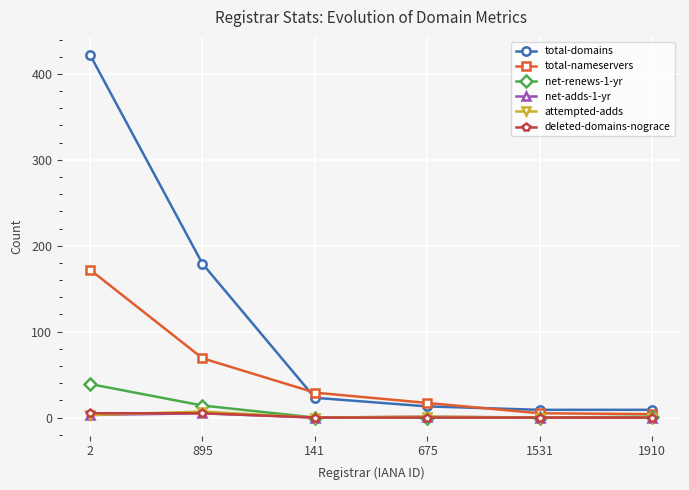

What is the difference between the deleted-domains-nograce values at 895 and 141?

5